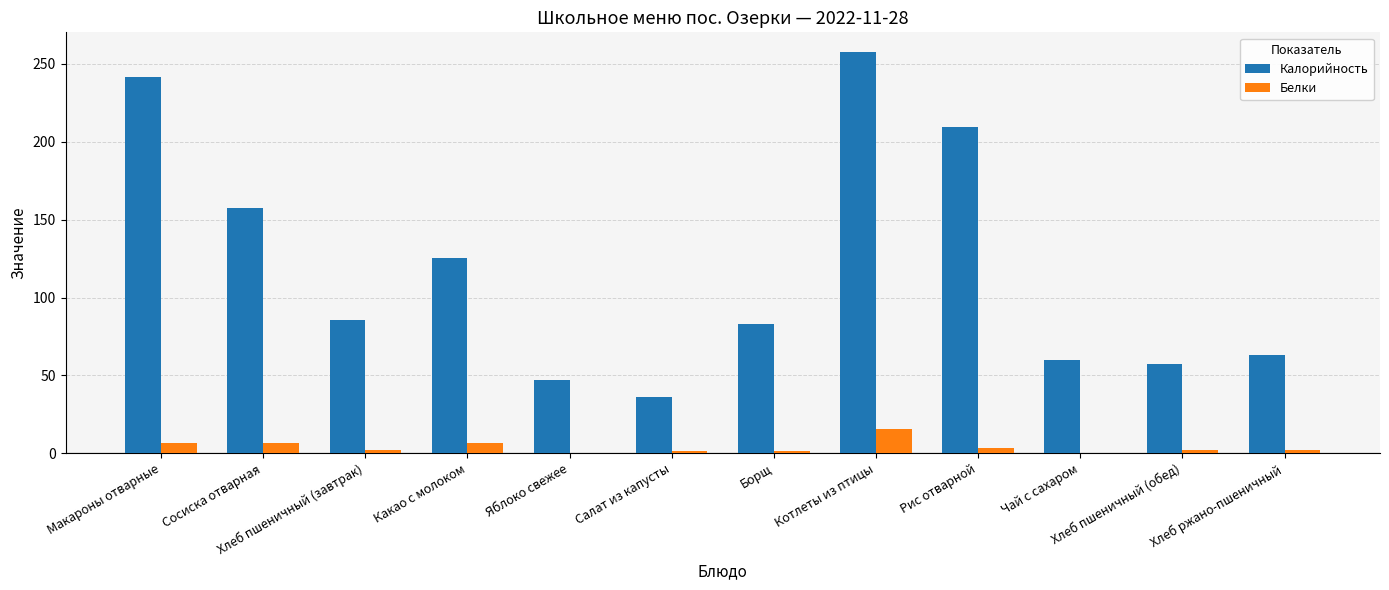

Is the value of Калорийность at Яблоко свежее greater than the value of Белки at Яблоко свежее?

Yes